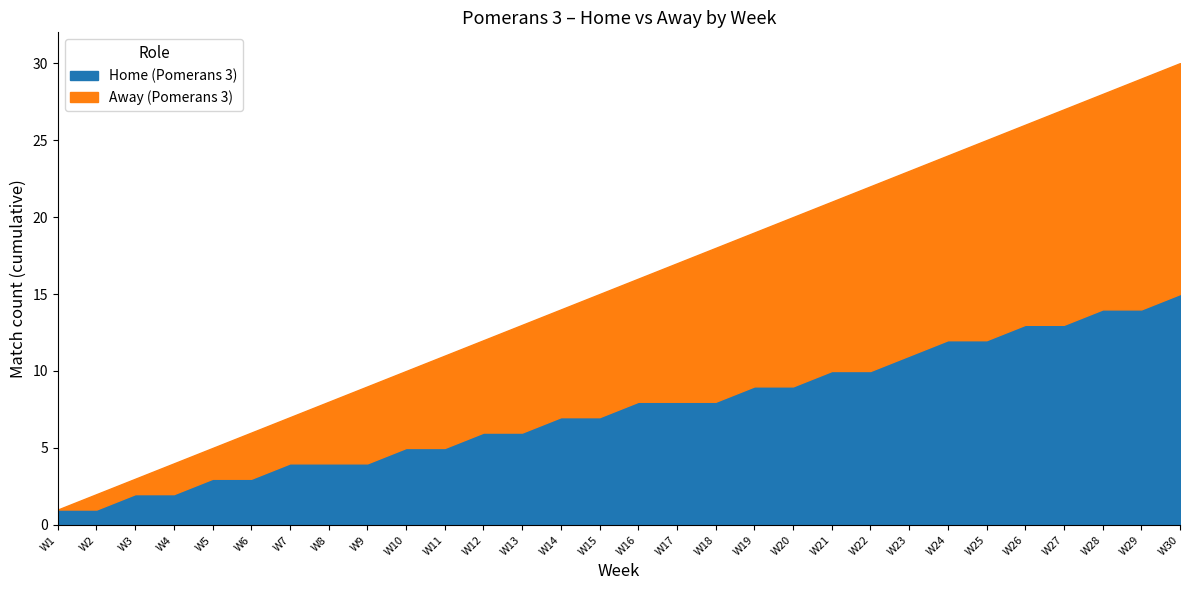

True or false: Home (Pomerans 3) has a value of 12 at W25.

True